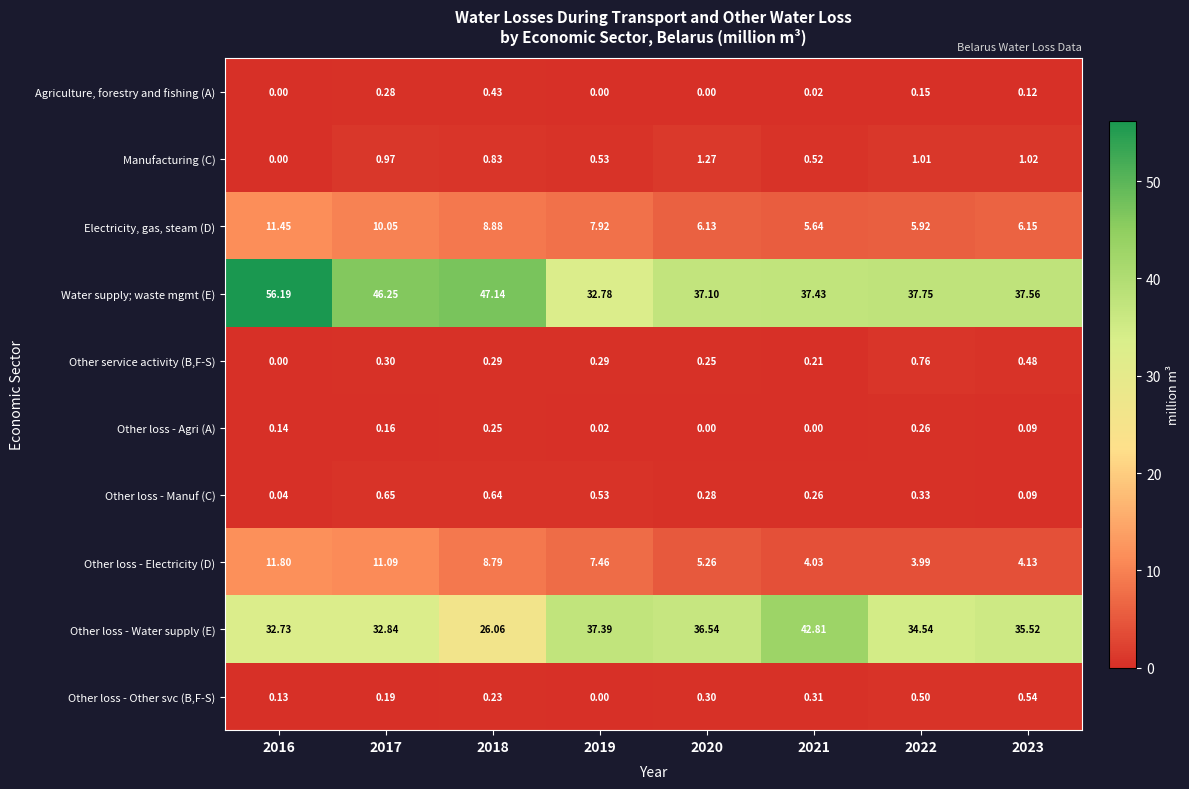

Which series has the widest spread of values?

Water supply; waste mgmt (E)